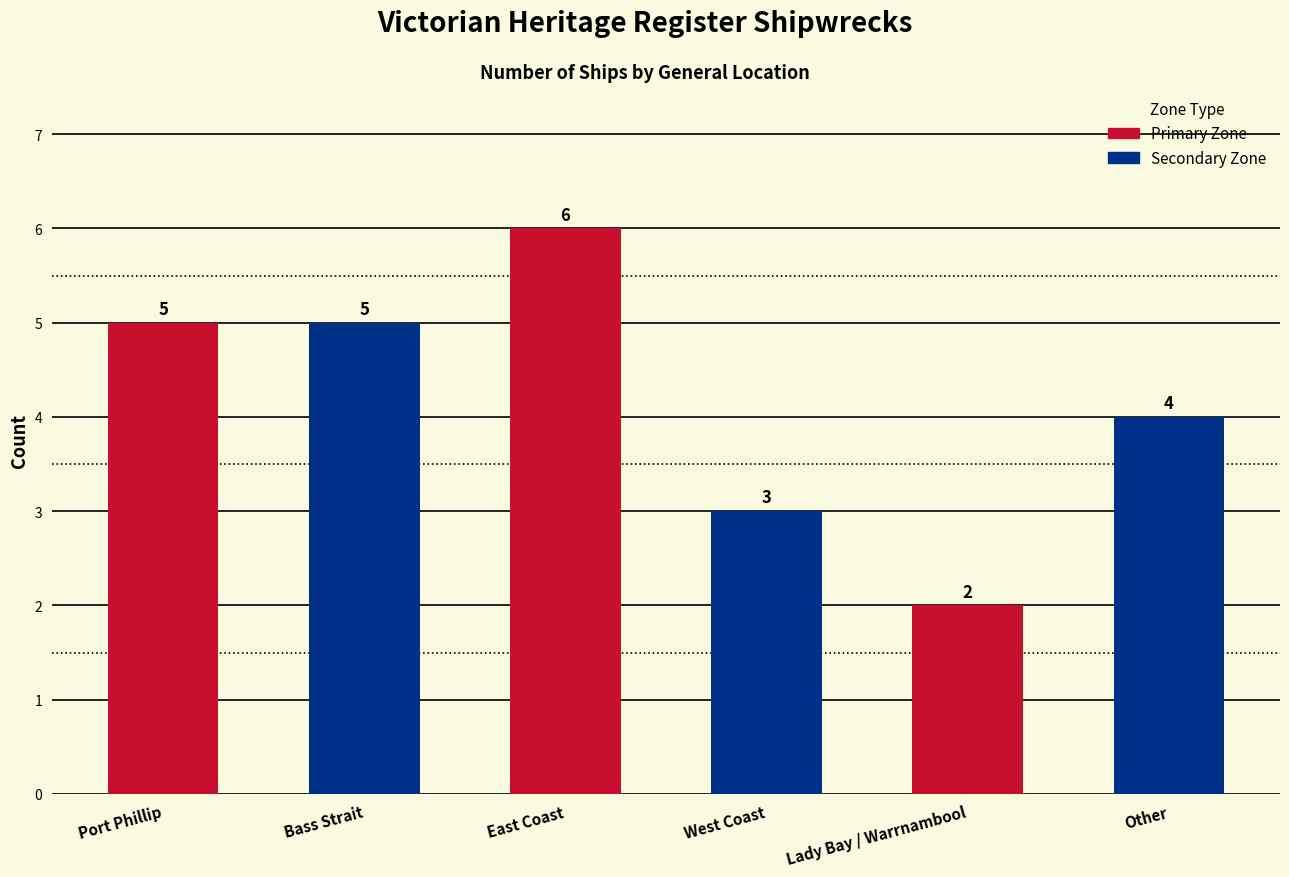

What is the difference between the second highest and minimum values?

3